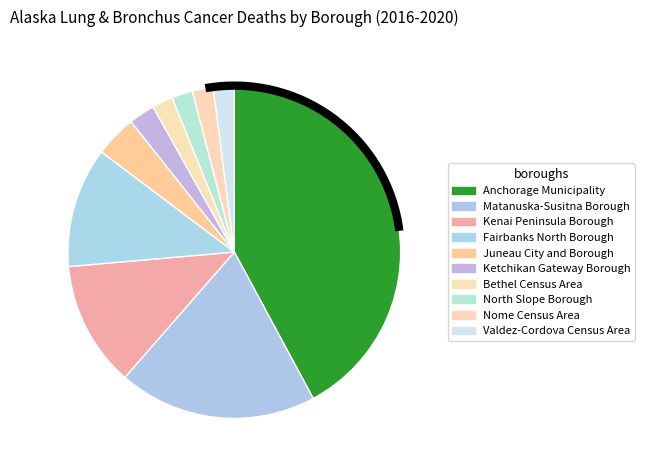

How many segments does this pie chart have?

10